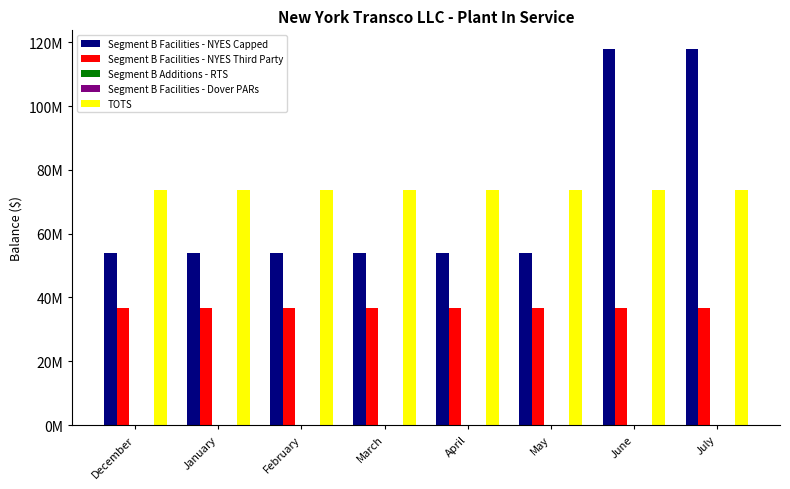

Which series changed the most between February and April?

Segment B Facilities - NYES Capped